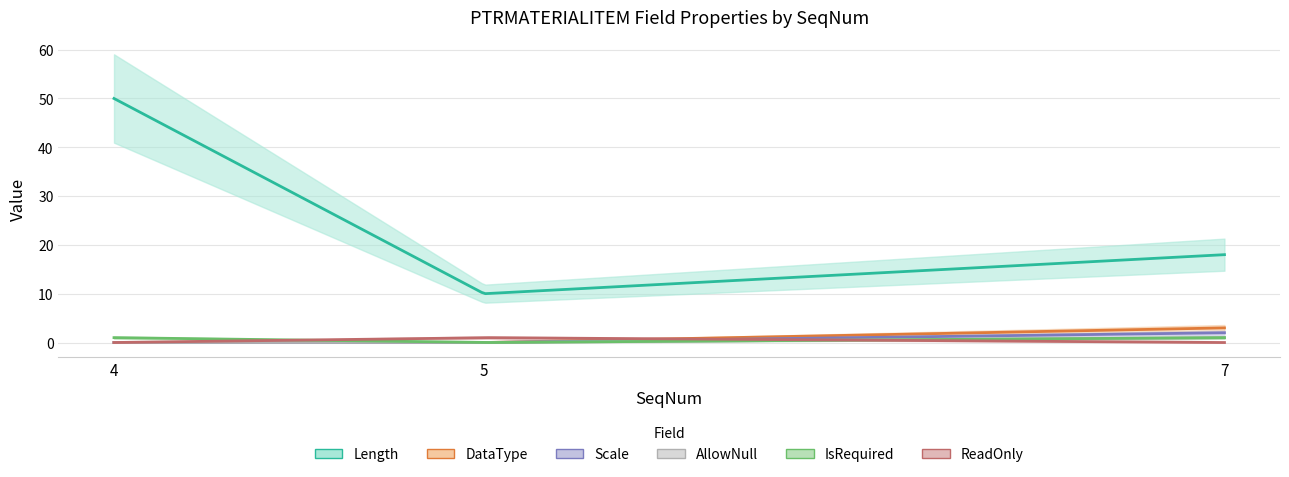

At which category is the sum across all series the highest?

4